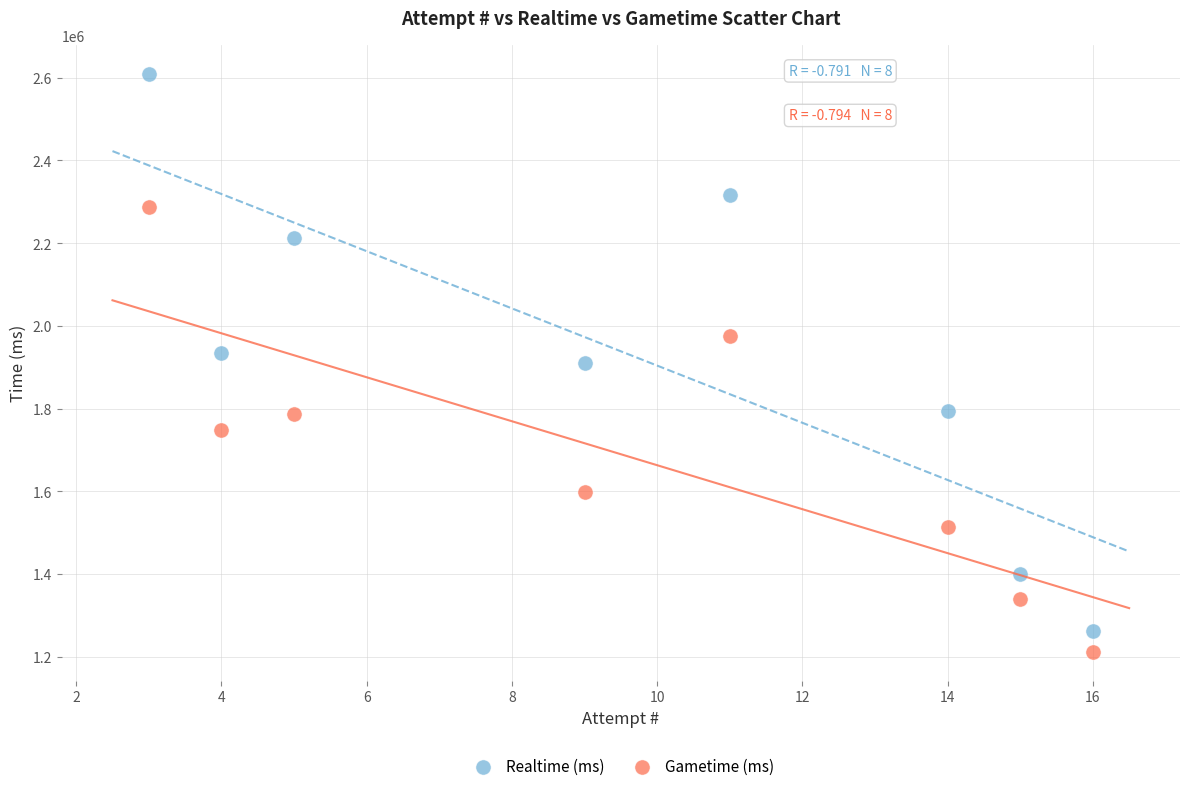

What are all the series names shown in the legend?

Realtime (ms), Gametime (ms)